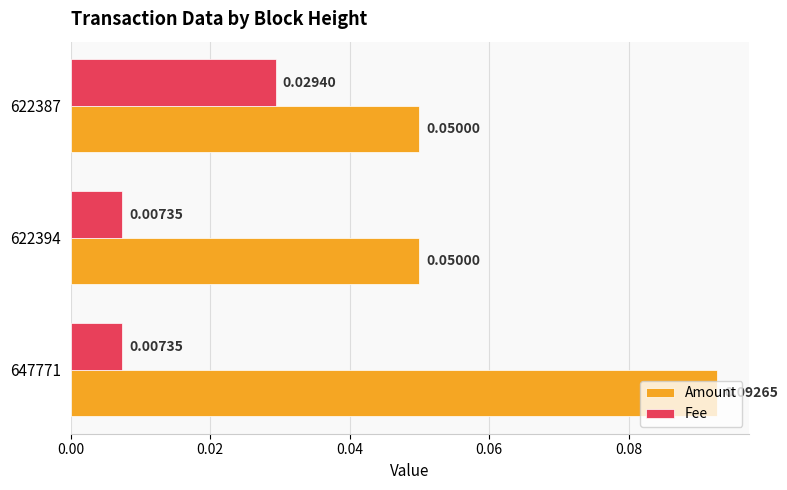

At which category is the sum across all series the highest?

647771